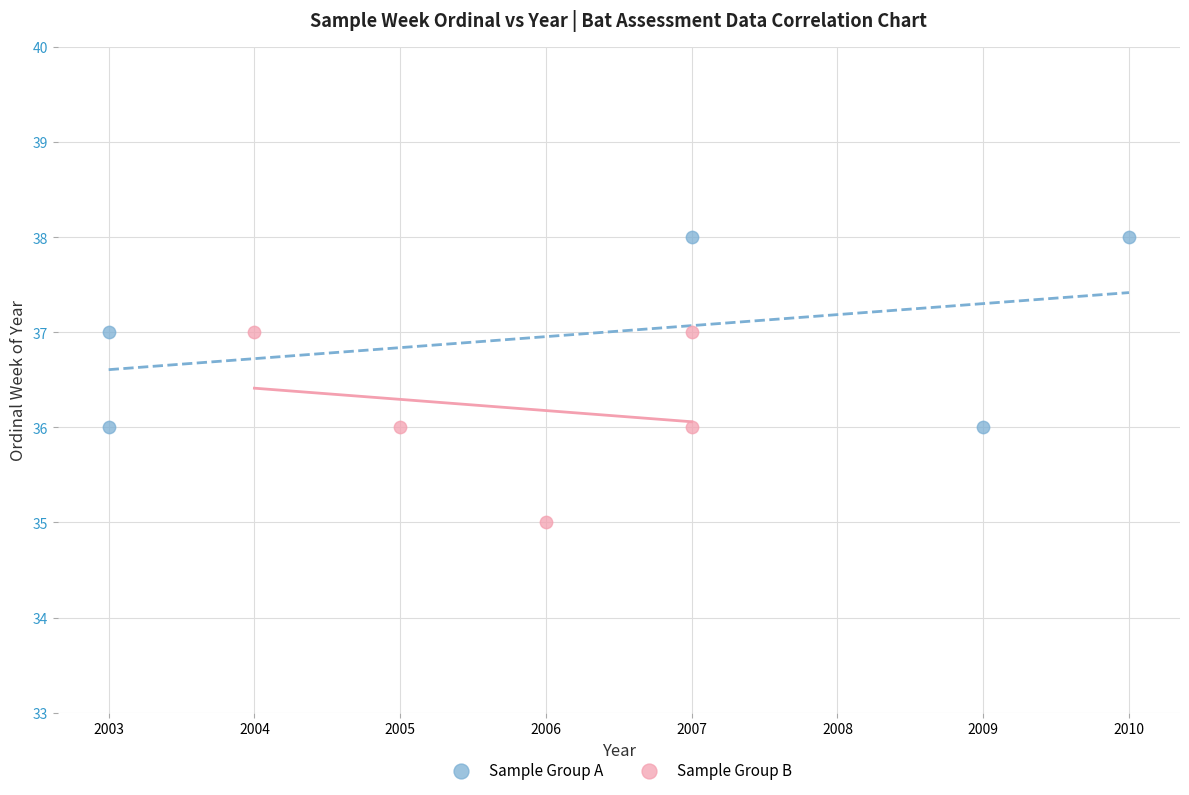

Which series contains the lowest Y value?

Sample Group B